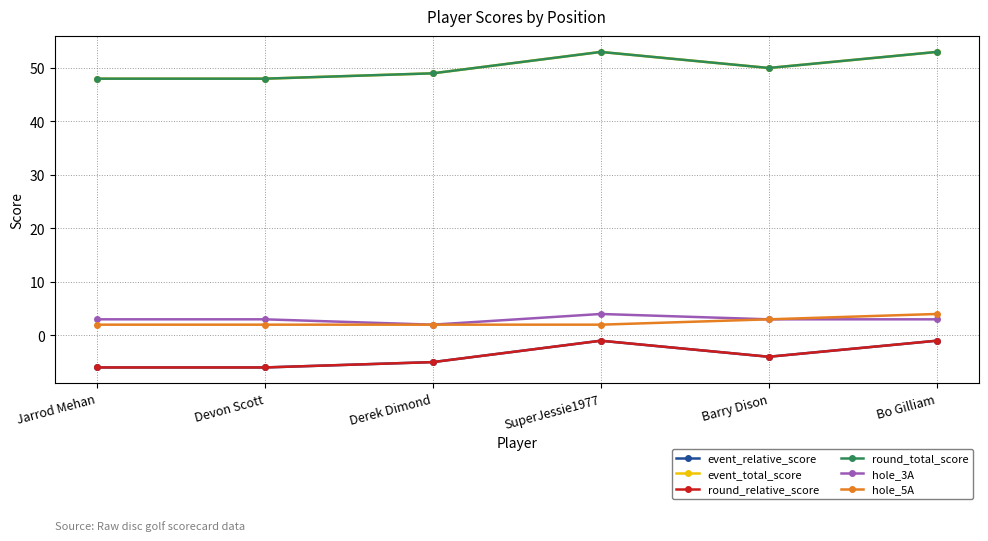

True or false: event_relative_score and hole_5A cross at least once.

False